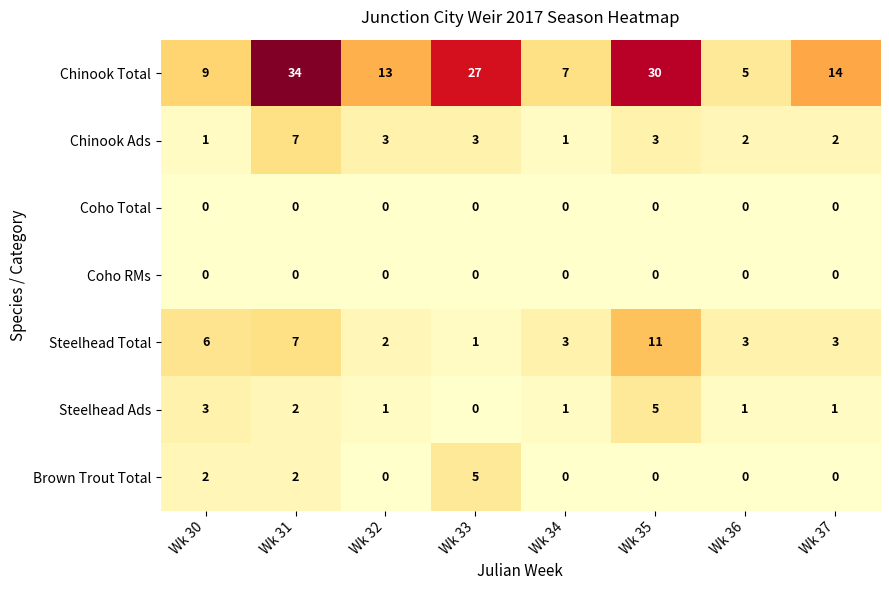

The value of Coho RMs at Wk 37 is 0. True or false?

True